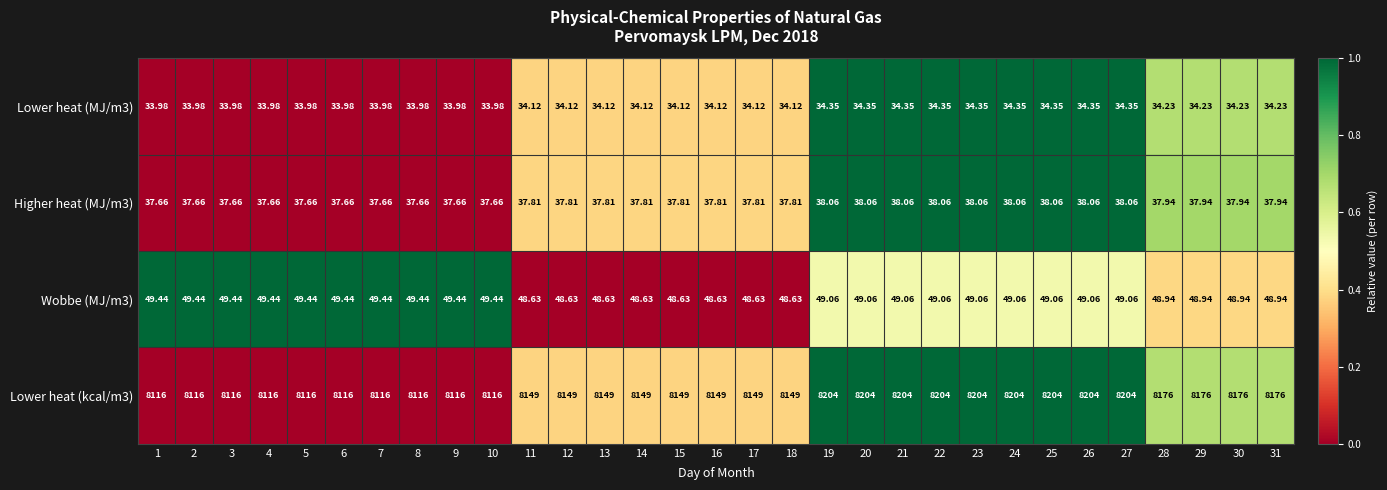

Is the value of Lower heat (MJ/m3) at 18 greater than the value of Wobbe (MJ/m3) at 15?

No